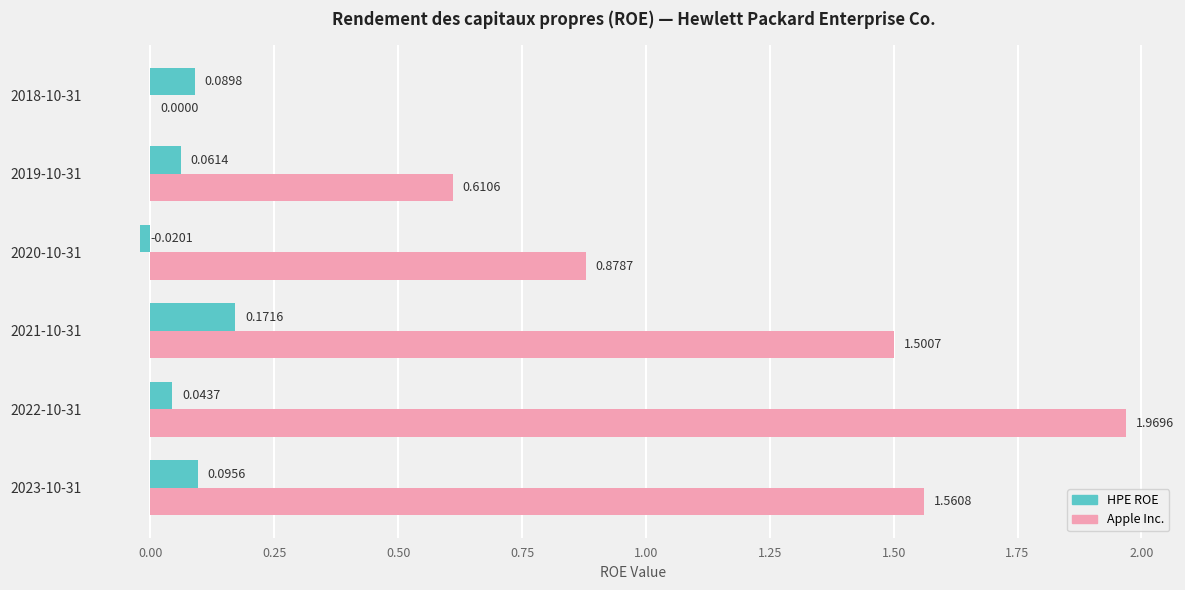

Which series changed the most between 2022-10-31 and 2019-10-31?

Apple Inc.